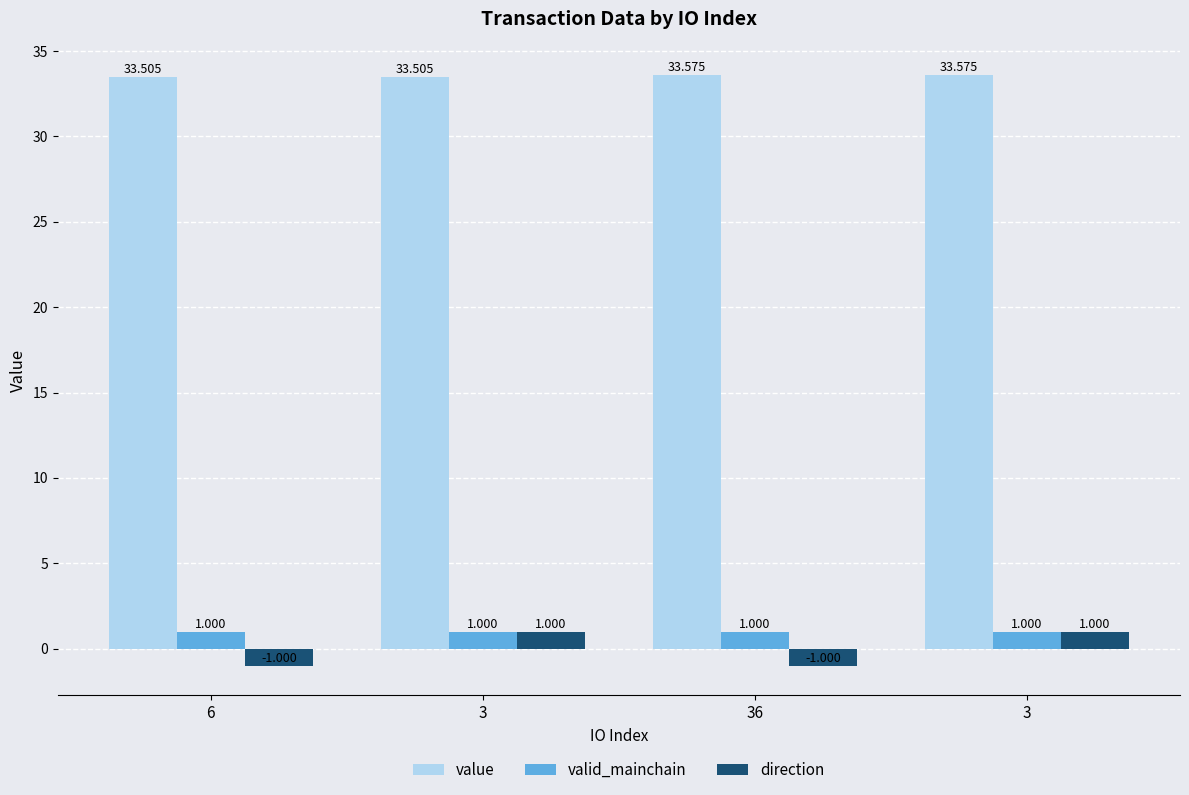

How many bars are there in total?

12